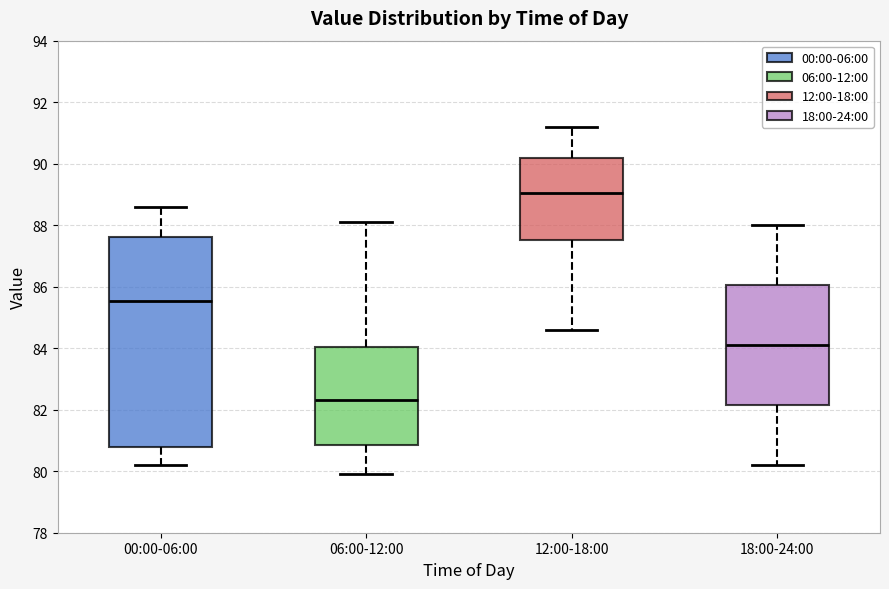

Reading left to right, read every box against the y-axis: the position of its median line, the range the box covers, and the ends of its whiskers. The values are not printed on the chart, so give them approximately, as read against the axis.

00:00-06:00: median 85.6, box 80.8 to 87.6, whiskers 80.2 to 88.6
06:00-12:00: median 82.4, box 80.8 to 84.0, whiskers 80.0 to 88.2
12:00-18:00: median 89.0, box 87.6 to 90.2, whiskers 84.6 to 91.2
18:00-24:00: median 84.2, box 82.2 to 86.0, whiskers 80.2 to 88.0